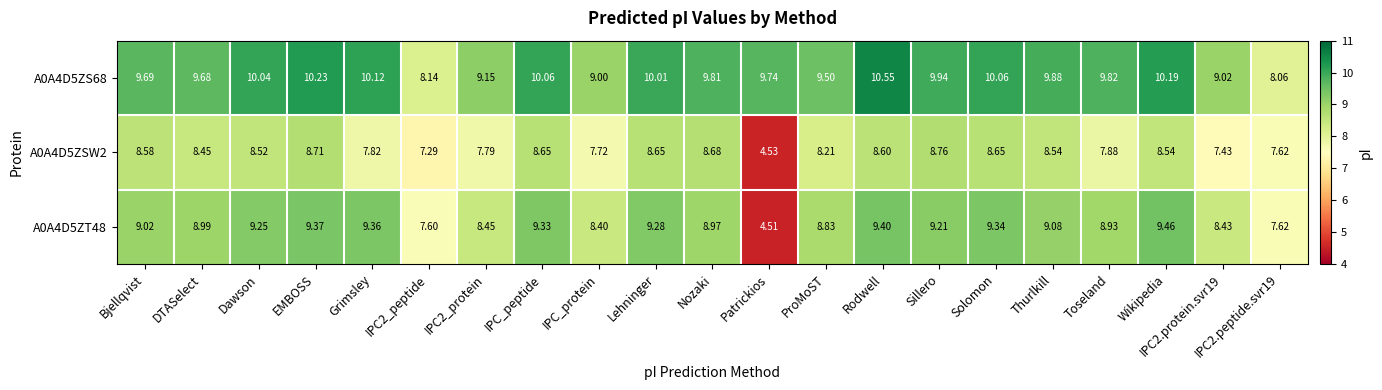

How many distinct data groups are displayed?

3